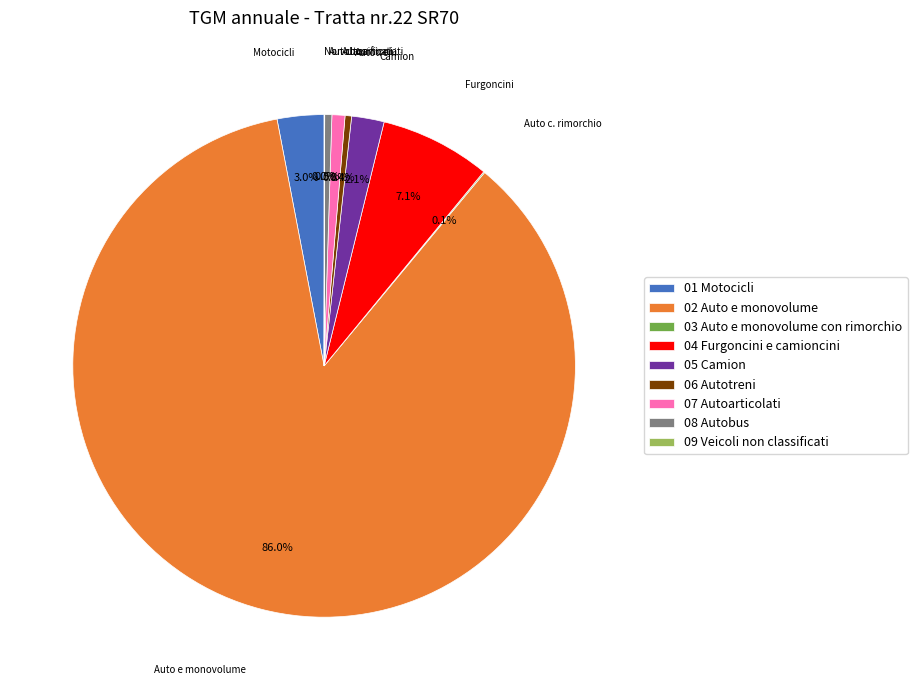

Which slice is the largest?

02 Auto e monovolume